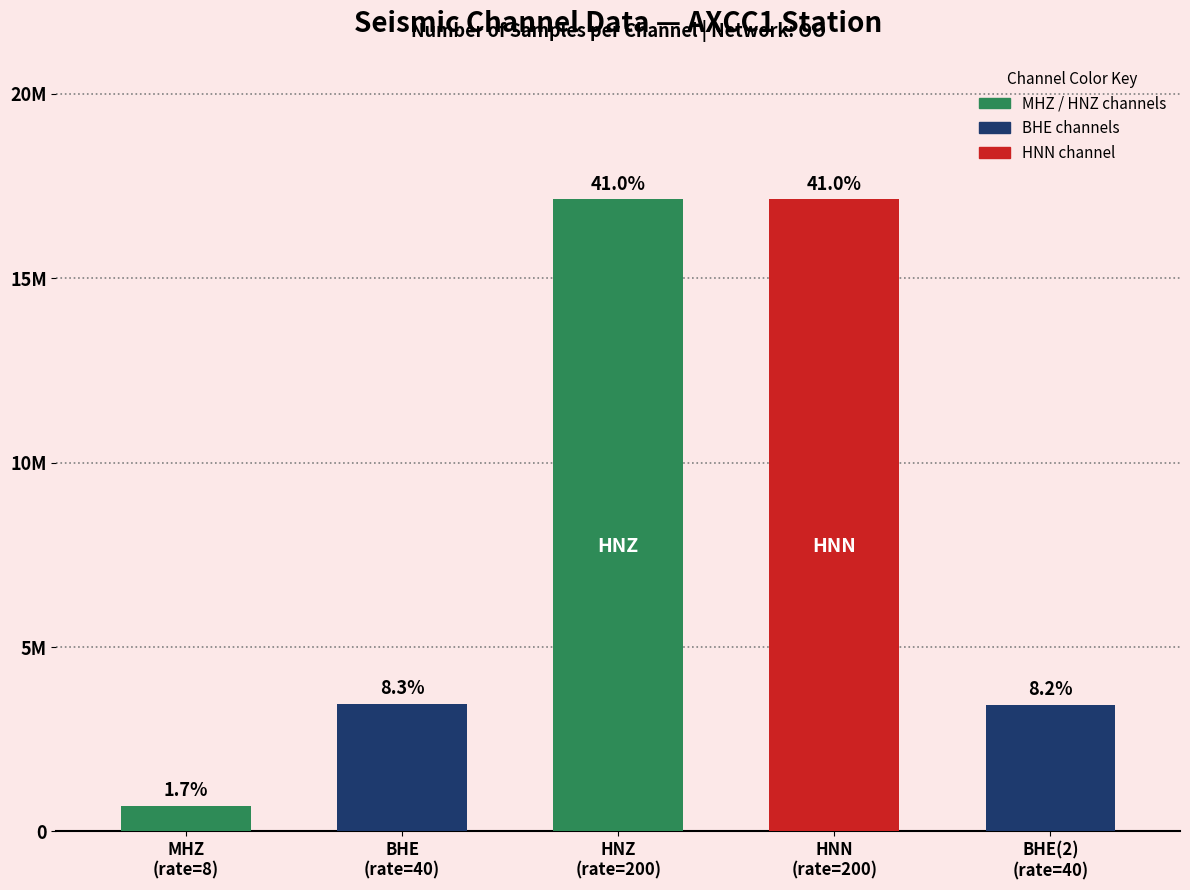

Does the chart contain any negative values?

No